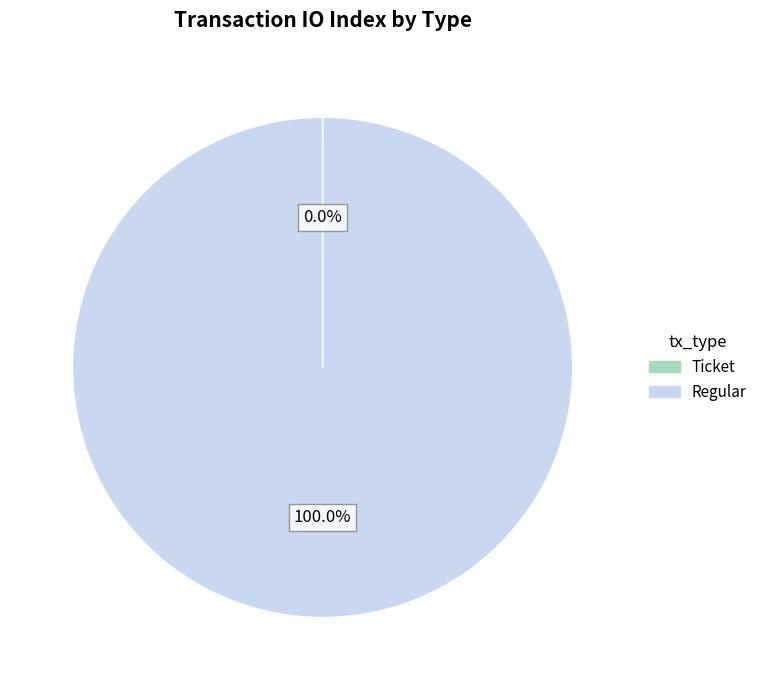

What is the majority slice?

Regular